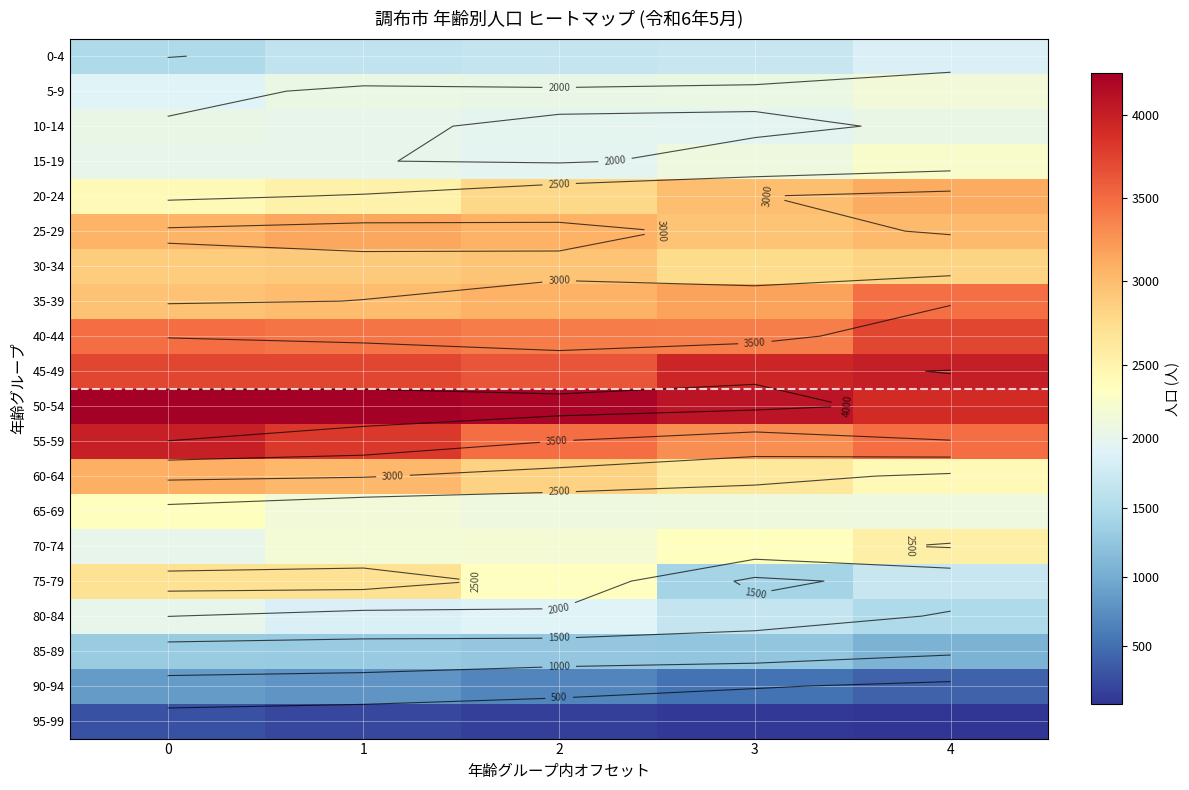

At how many categories does at least one series exceed 4166?

3